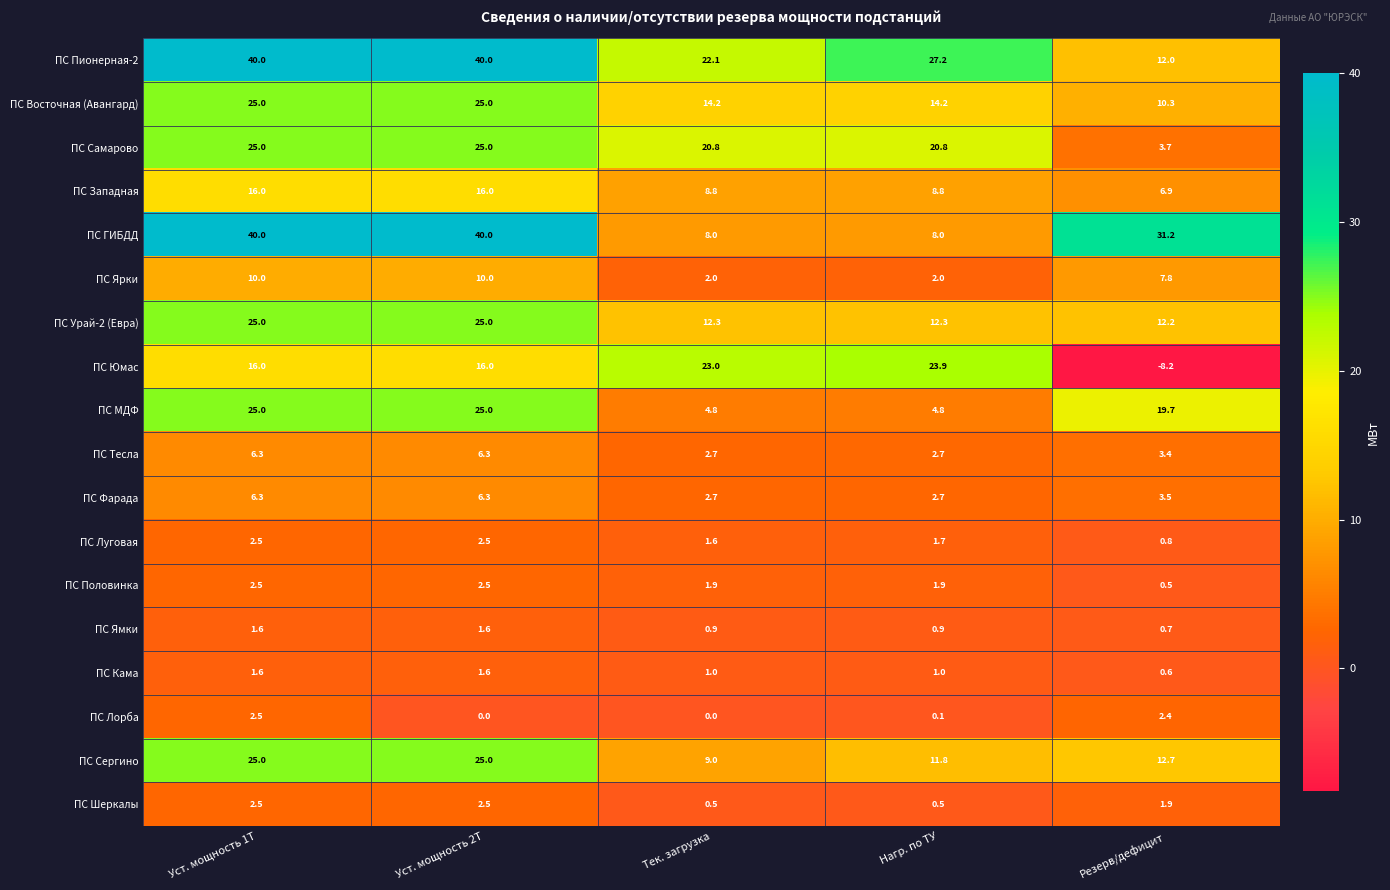

True or false: ПС МДФ has a value of 13.6 at Уст. мощность 2Т.

False